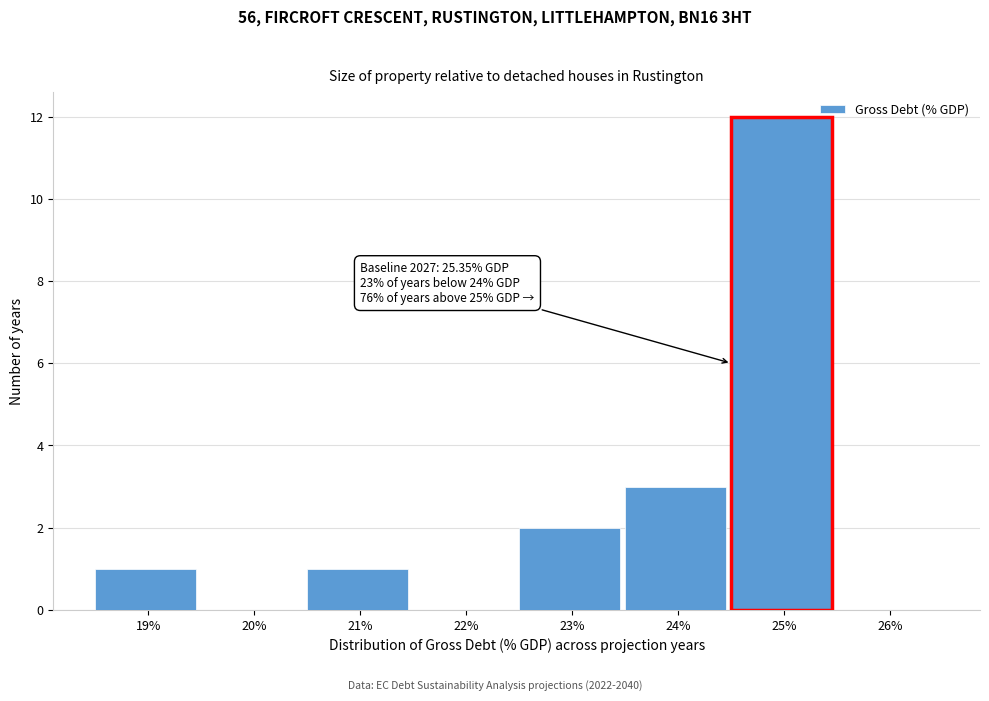

Reading left to right, transcribe all the data shown in this chart.

19%=1	20%=0	21%=1	22%=0	23%=2	24%=3	25%=12	26%=0